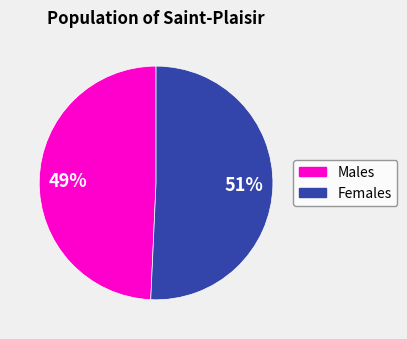

How many segments does this pie chart have?

2